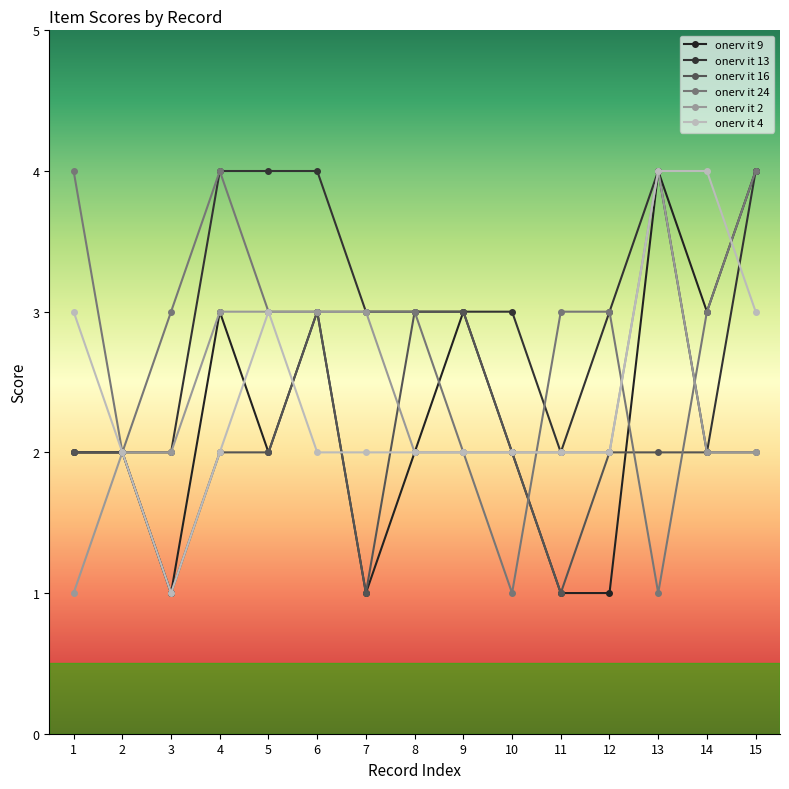

Reading left to right, list all the values displayed in this chart.

onerv it 9: 1=2	2=2	3=1	4=3	5=2	6=3	7=1	8=2	9=3	10=2	11=1	12=1	13=4	14=3	15=4
onerv it 13: 1=2	2=2	3=2	4=4	5=4	6=4	7=3	8=3	9=3	10=3	11=2	12=3	13=4	14=2	15=4
onerv it 16: 1=2	2=2	3=1	4=2	5=2	6=3	7=1	8=3	9=3	10=2	11=1	12=2	13=2	14=2	15=2
onerv it 24: 1=4	2=2	3=3	4=4	5=3	6=3	7=3	8=3	9=2	10=1	11=3	12=3	13=1	14=3	15=4
onerv it 2: 1=1	2=2	3=2	4=3	5=3	6=3	7=3	8=2	9=2	10=2	11=2	12=2	13=4	14=2	15=2
onerv it 4: 1=3	2=2	3=1	4=2	5=3	6=2	7=2	8=2	9=2	10=2	11=2	12=2	13=4	14=4	15=3